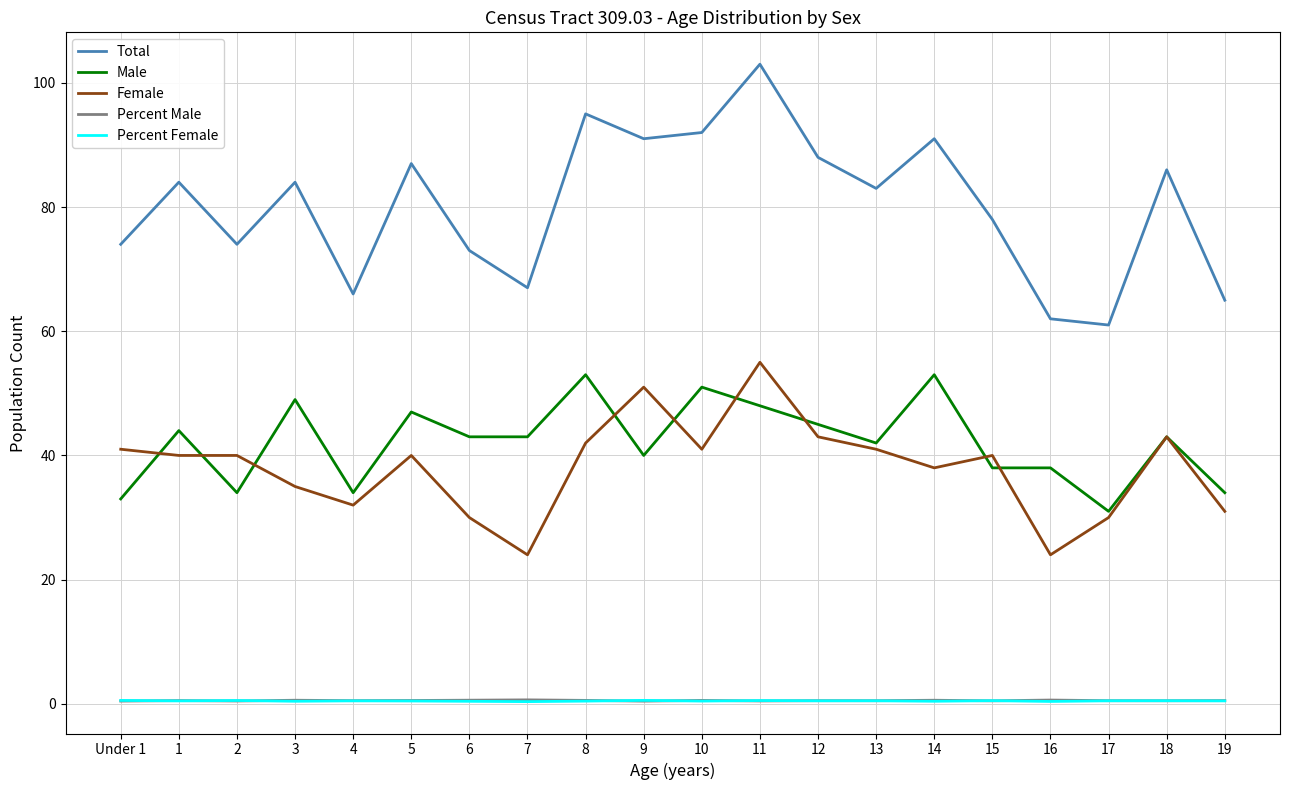

Read the Female value at 15.

40.0